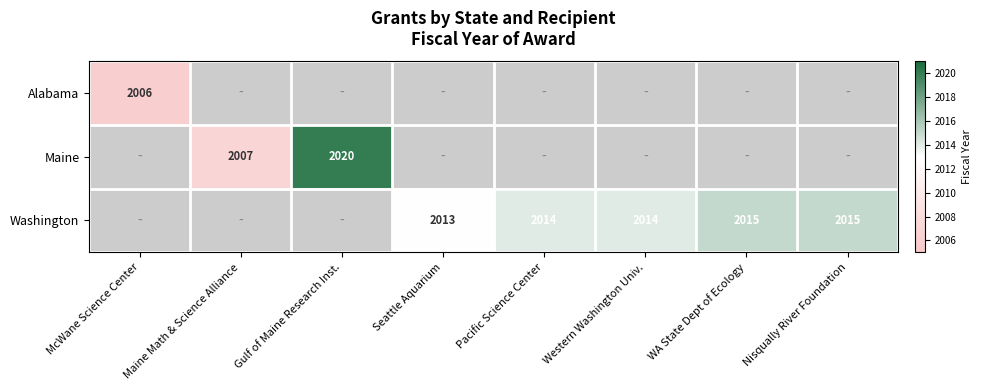

How many data points does each series have?

8